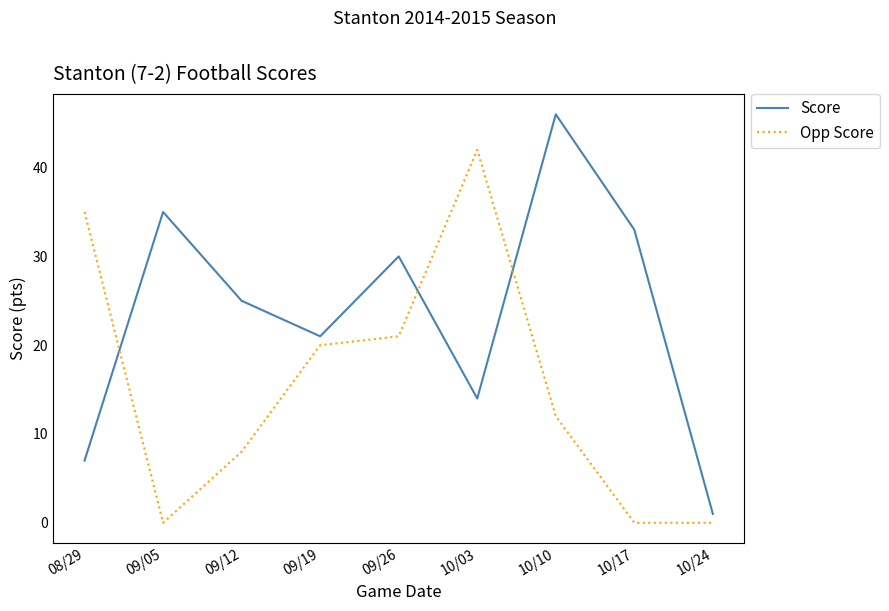

What is the difference between the Opp Score values at 10/10 and 10/03?

30